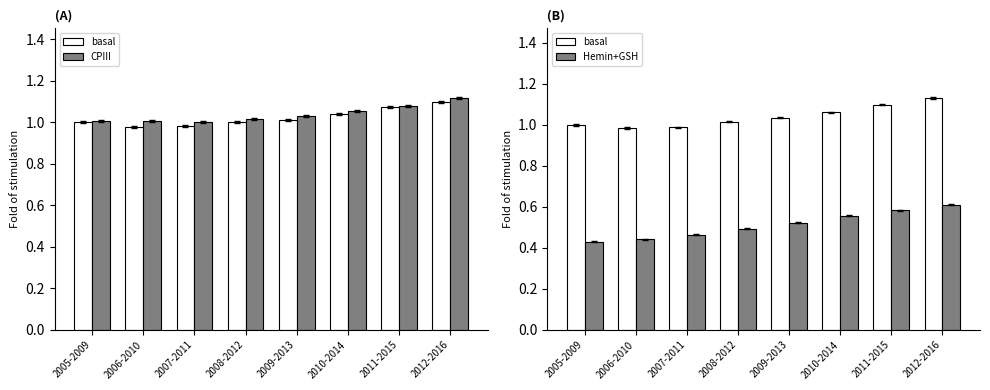

The CPIII series shows 1.1 at 2012-2016. True or false?

True